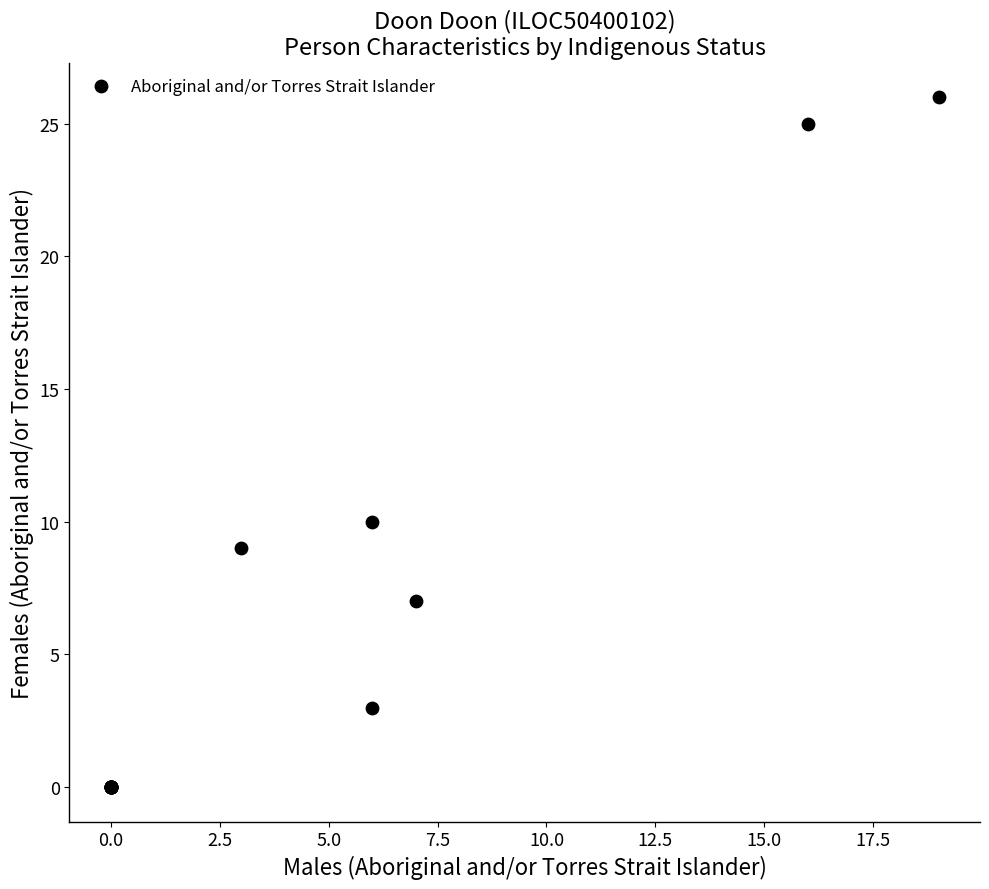

What Y value in the scatter plot is closest to 13?

10